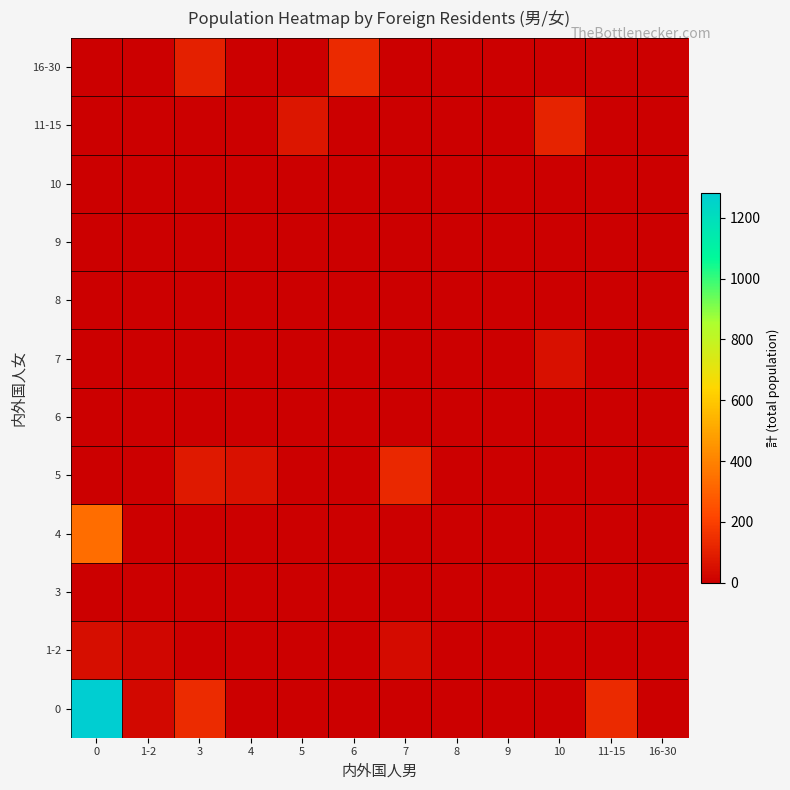

How many series are shown in this chart?

12